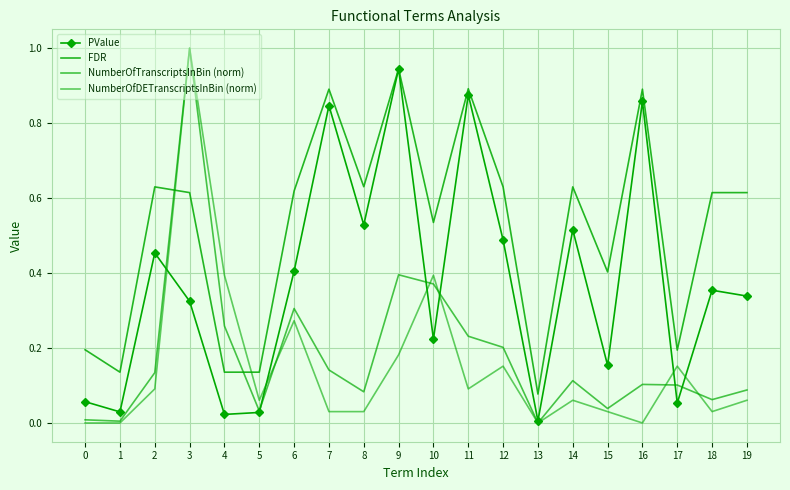

In NumberOfDETranscriptsInBin (norm), how many points are higher than both neighbors (excluding endpoints)?

6